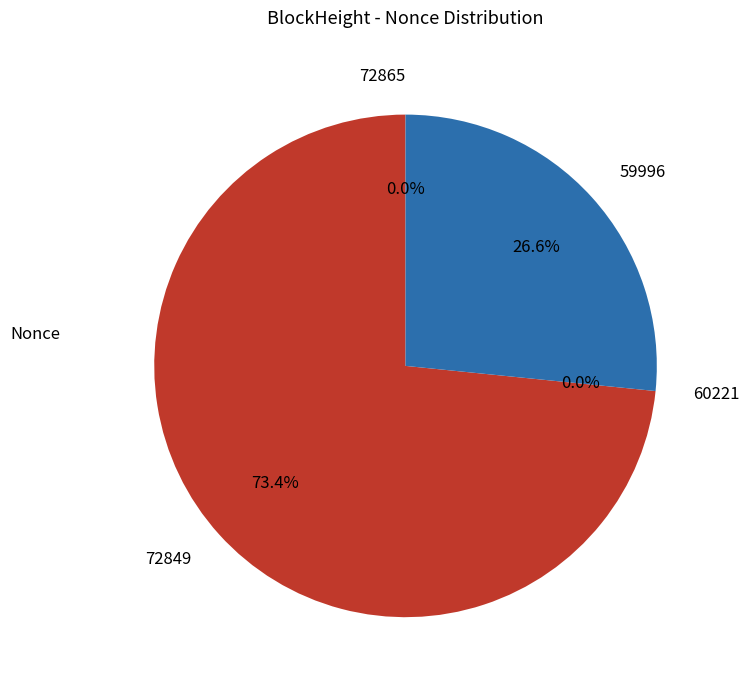

To the nearest percent, what is the difference between the 72849 and 60221 slice percentages?

73%